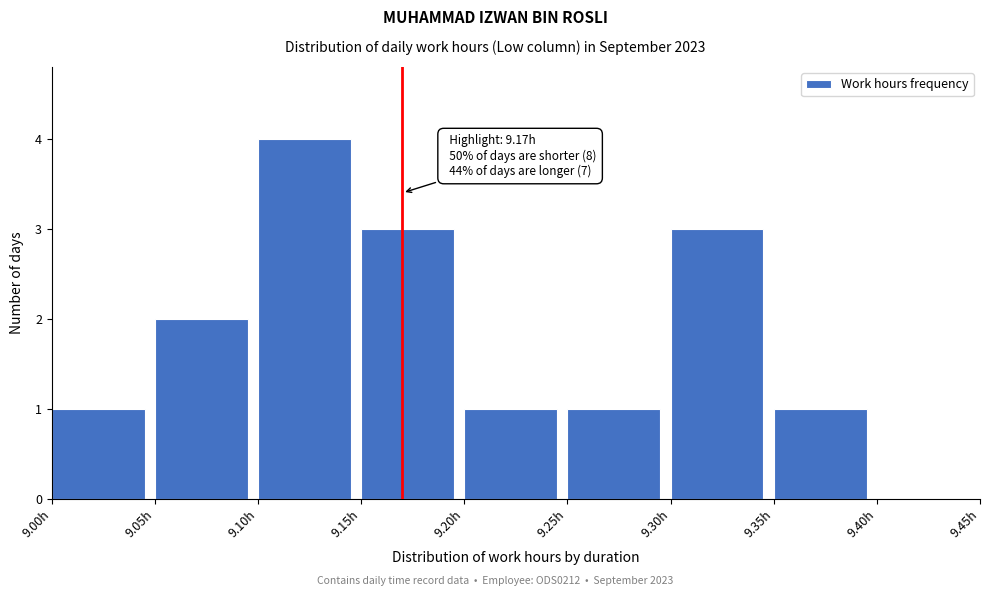

Over which range of the x-axis is the bar tallest?

9.10 to 9.15